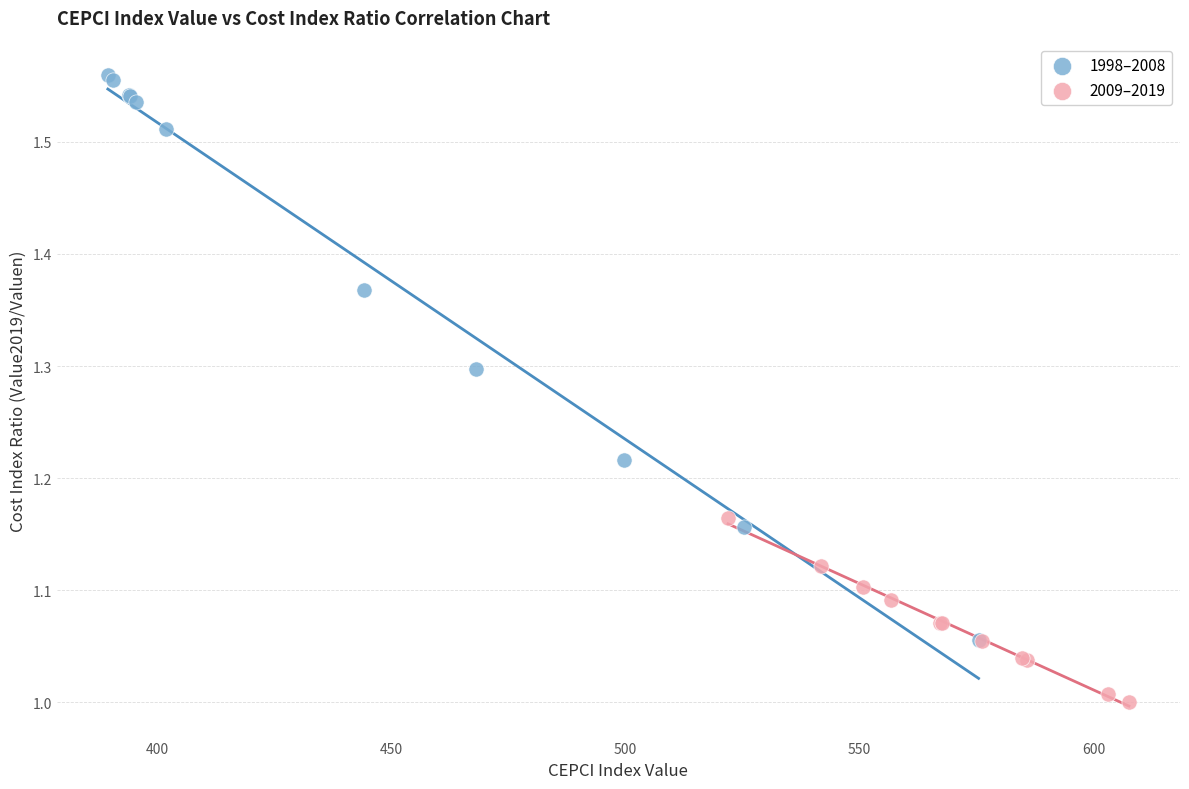

Which series has the widest spread of Y values?

1998–2008